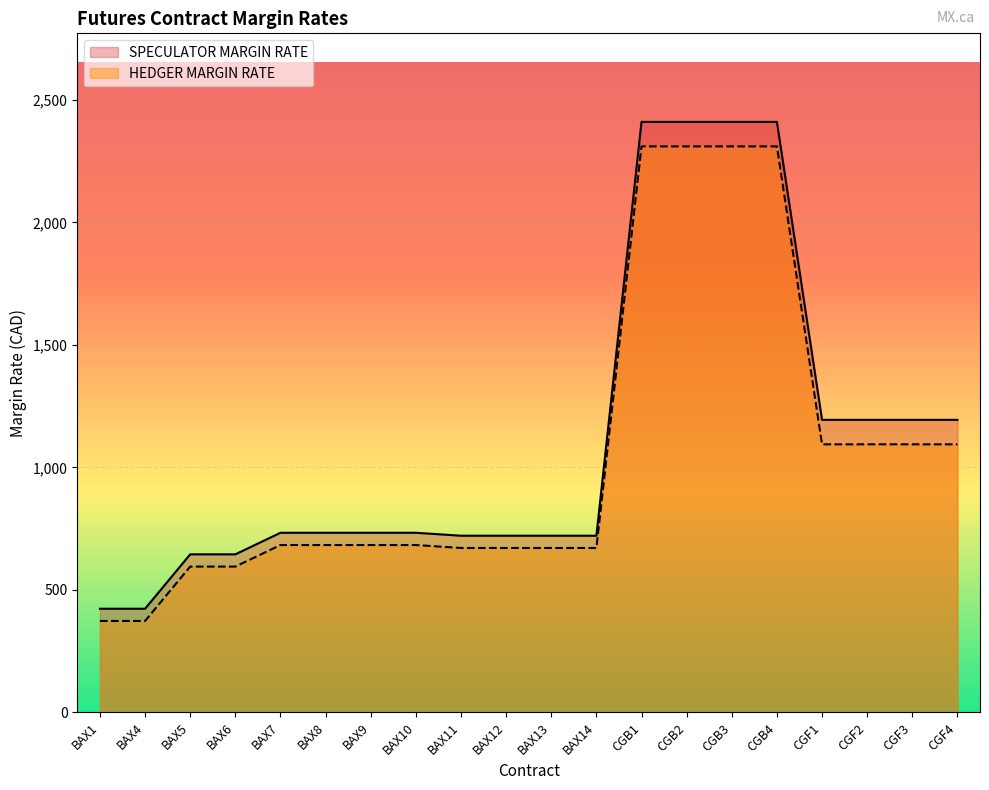

How many lines are shown in the chart?

2